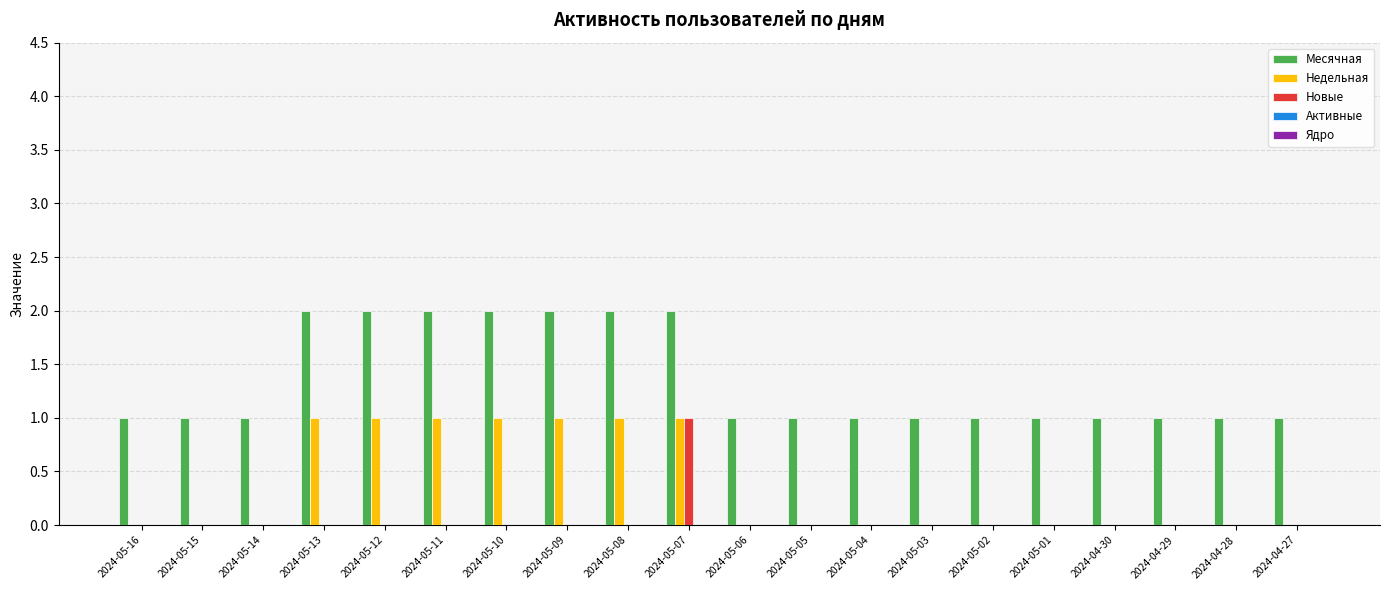

What is the spread (max minus min) of values at 2024-04-30?

1